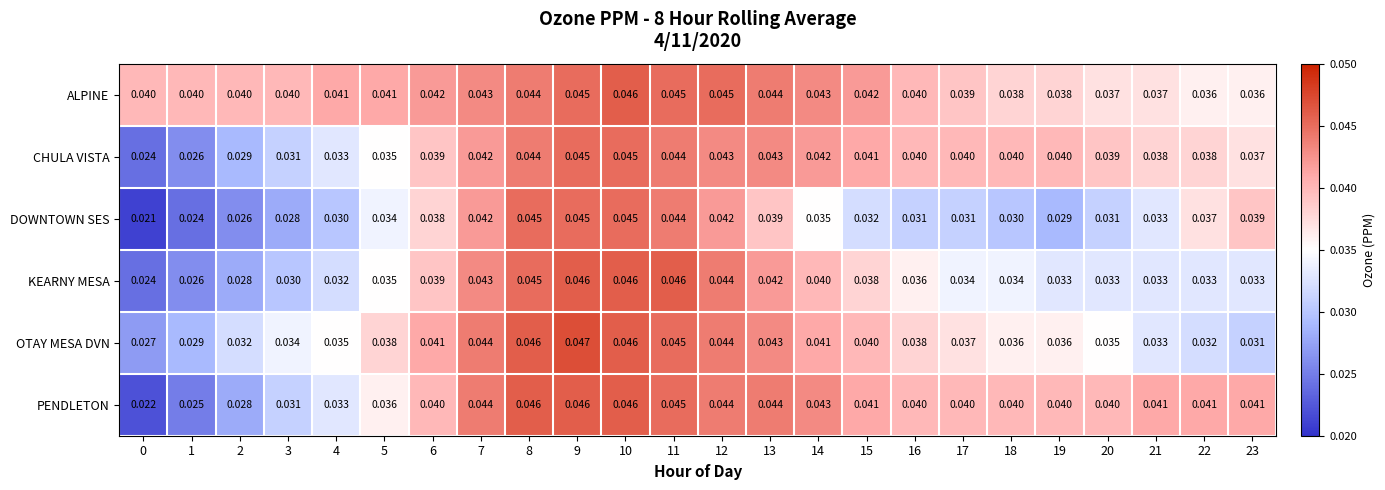

Between 3 and 8, which series saw the biggest shift?

DOWNTOWN SES